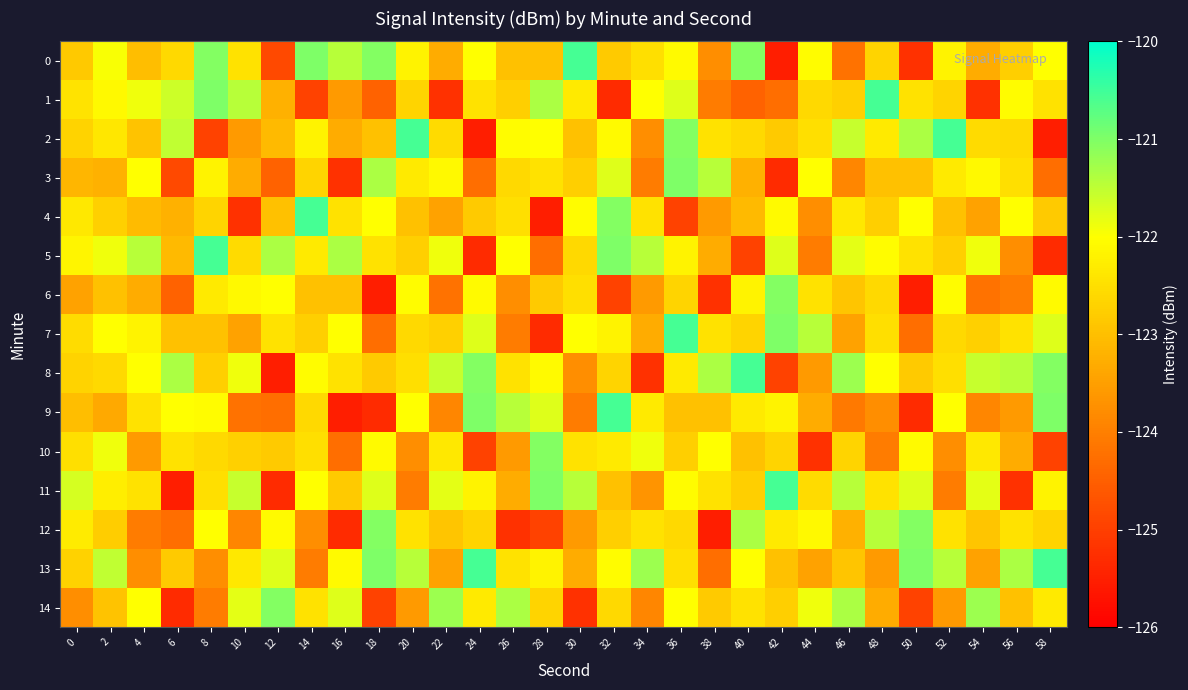

What is the greatest value displayed?

-120.5